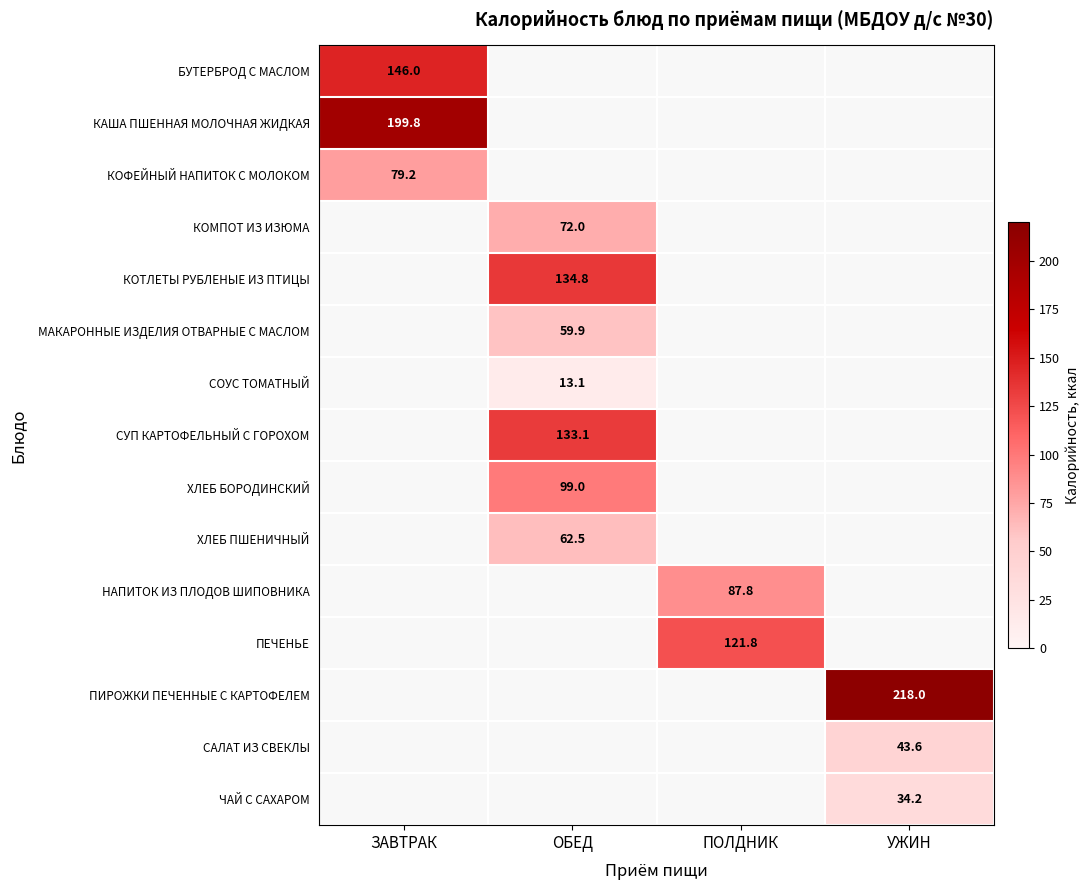

The КОМПОТ ИЗ ИЗЮМА series shows 120.2 at ОБЕД. True or false?

False